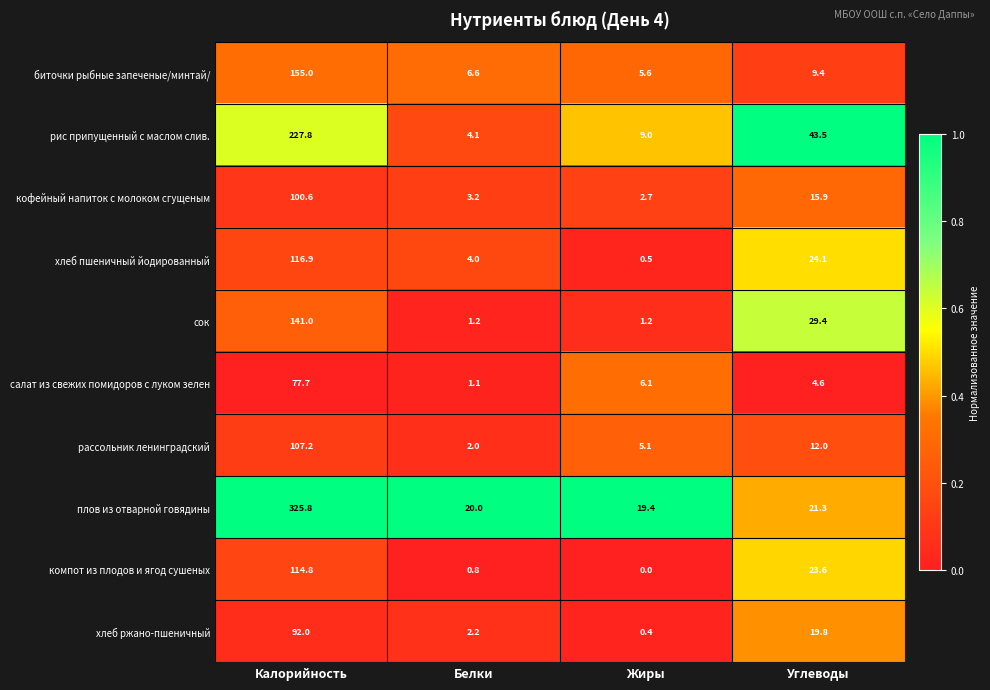

How many distinct data groups are displayed?

10